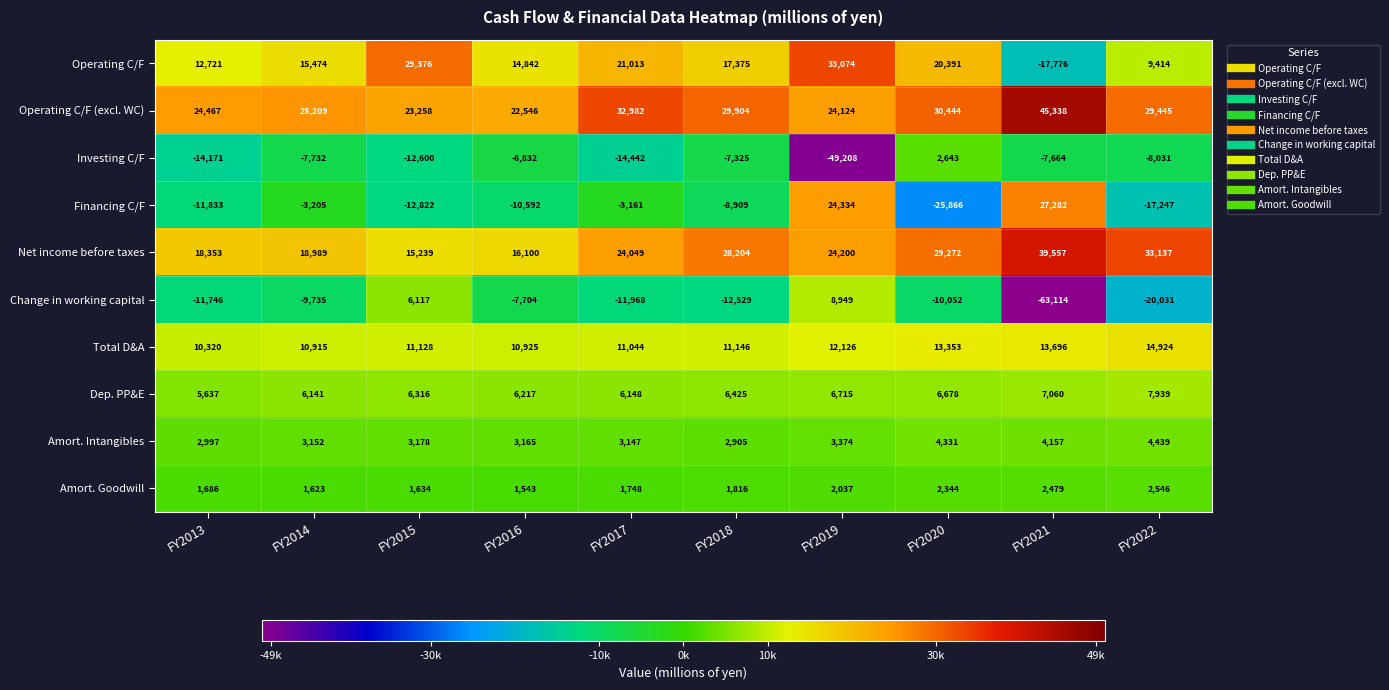

Which series has the largest total across all categories?

Operating C/F (excl. WC)